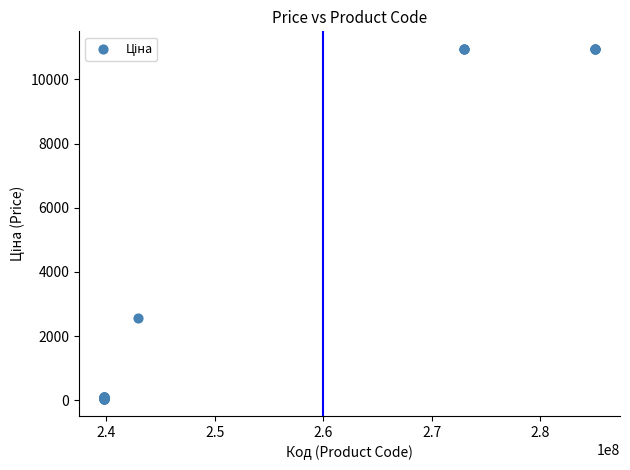

What Y value in the scatter plot is closest to 5503?

2572.0